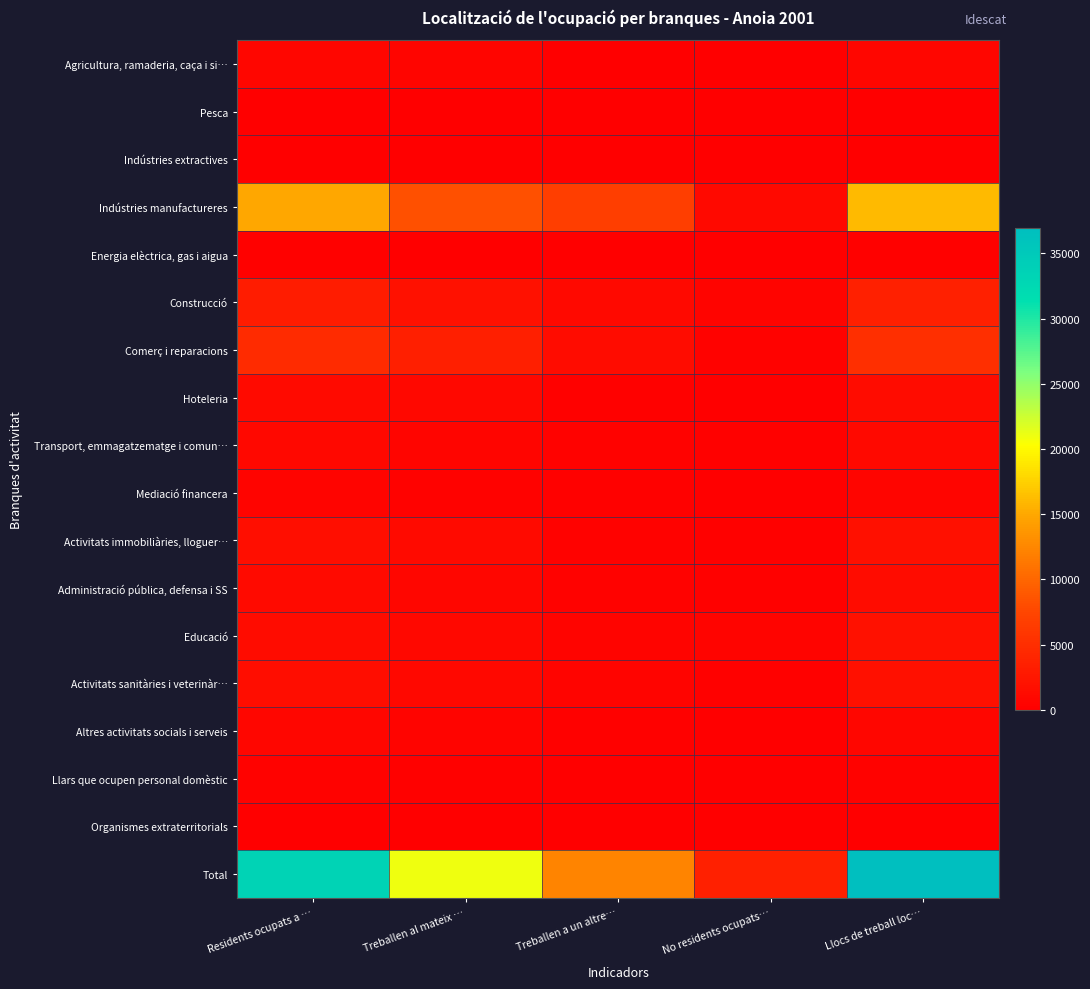

List the series in order of their peak value, highest first.

Total, Indústries manufactureres, Comerç i reparacions, Construcció, Educació, Activitats immobiliàries, lloguer…, Activitats sanitàries i veterinàr…, Administració pública, defensa i SS, Hoteleria, Transport, emmagatzematge i comun…, Altres activitats socials i serveis, Agricultura, ramaderia, caça i si…, Mediació financera, Llars que ocupen personal domèstic, Energia elèctrica, gas i aigua, Indústries extractives, Pesca, Organismes extraterritorials